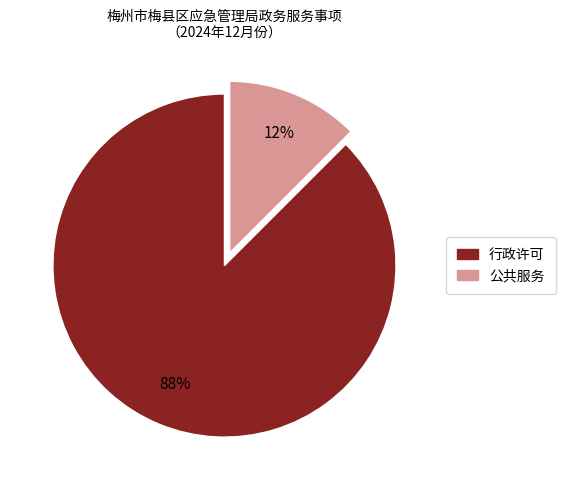

Does any single category account for the majority?

Yes